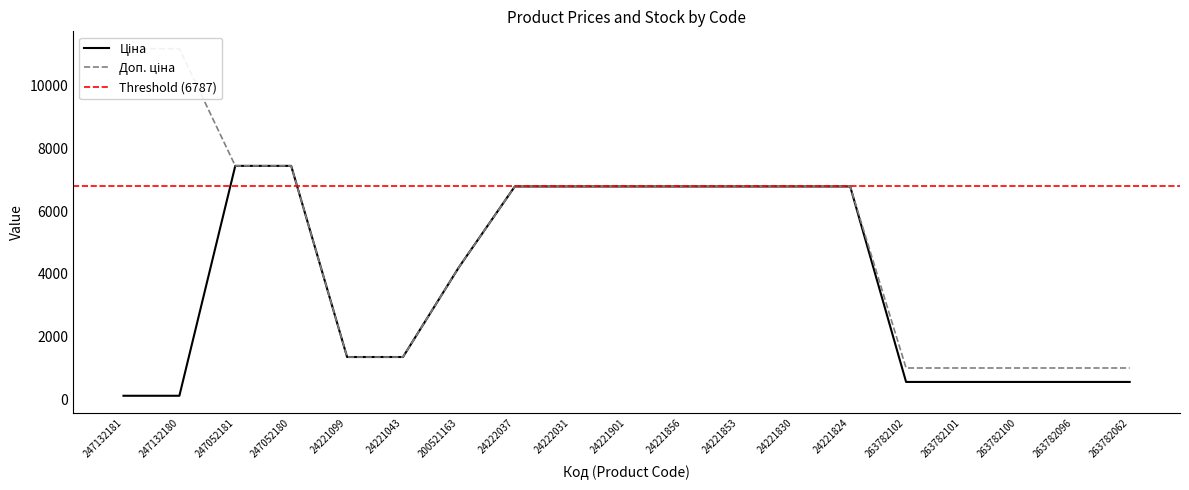

How many categories are shown in the chart?

19